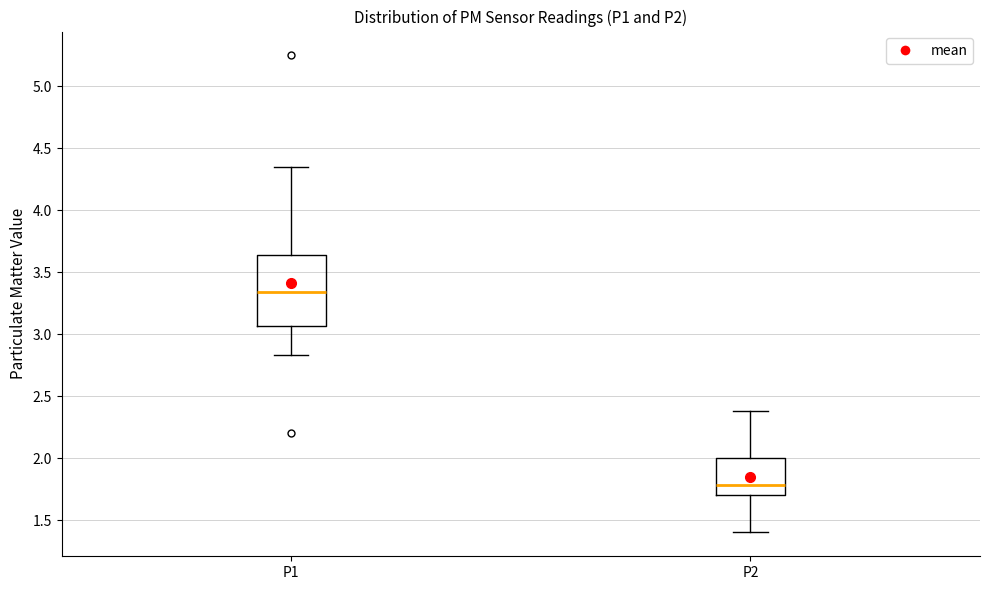

Which box has the lowest median line?

P2